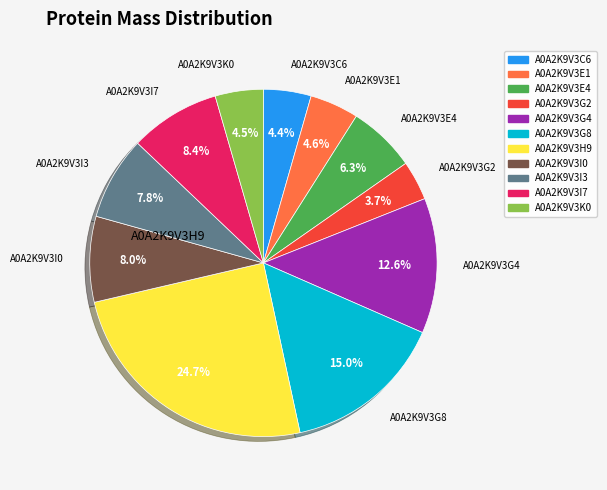

Is there a majority slice in this chart?

No